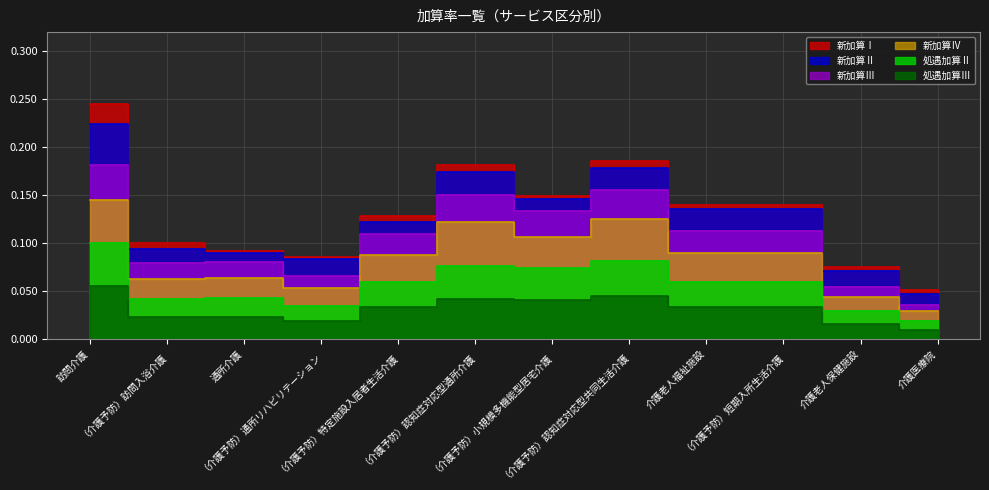

Rank the series by their maximum value, from lowest to highest.

処遇加算Ⅲ, 処遇加算Ⅱ, 新加算Ⅳ, 新加算Ⅲ, 新加算Ⅱ, 新加算Ⅰ